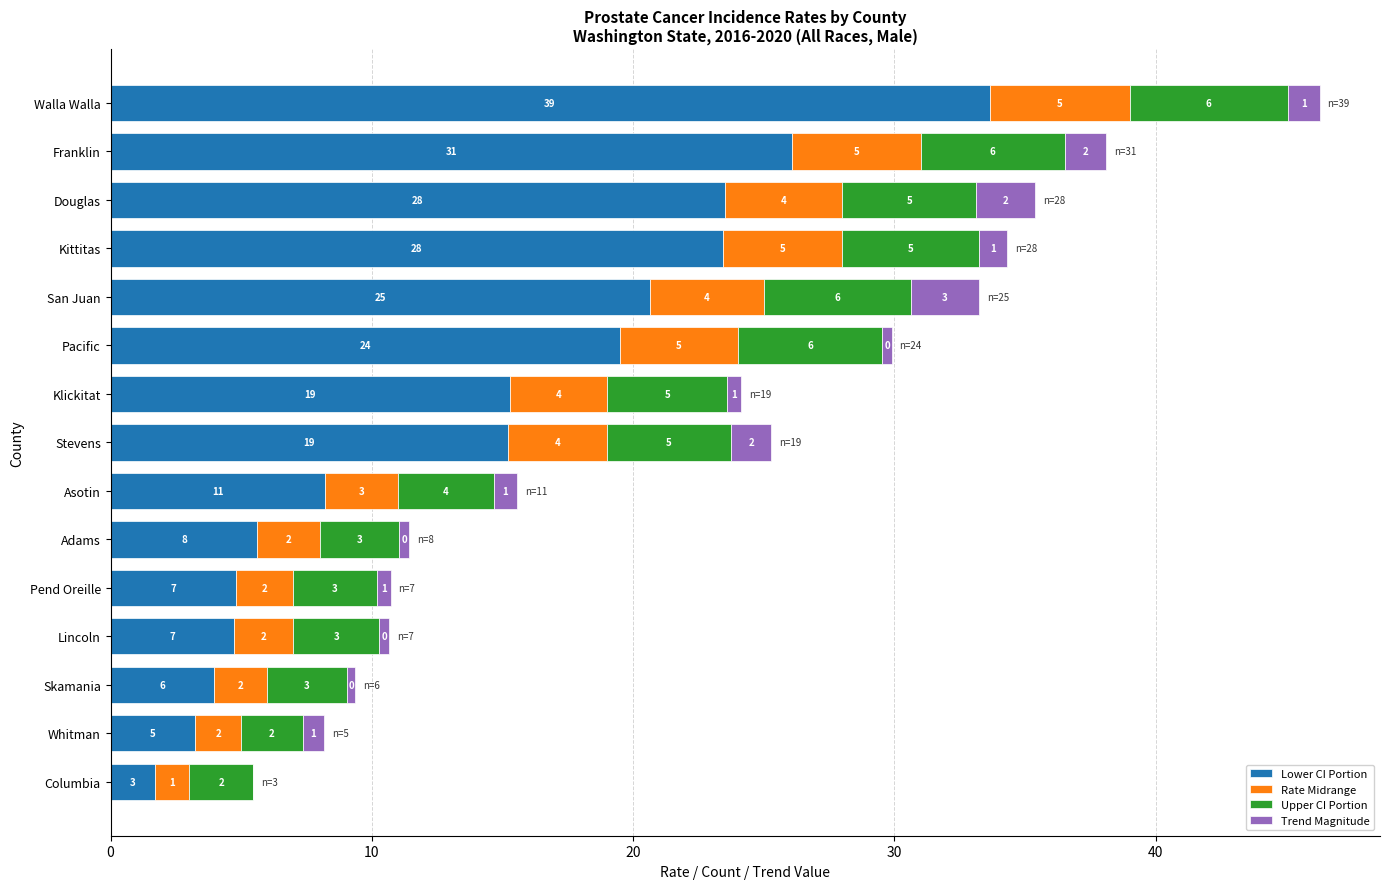

What are all the series names shown in the legend?

Lower CI Portion, Rate Midrange, Upper CI Portion, Trend Magnitude